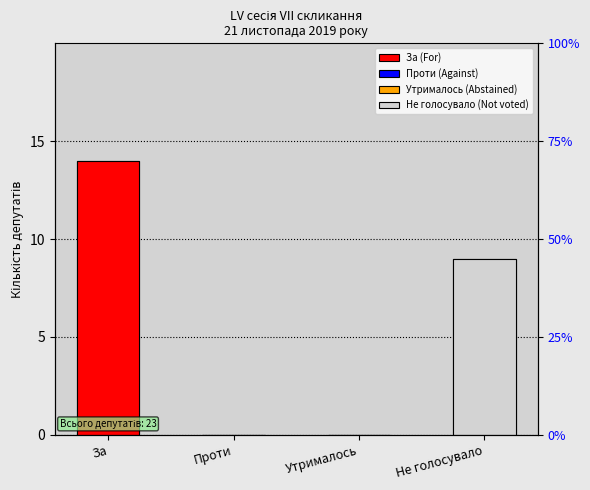

List the labels in order of value, smallest first.

Проти, Утрималось, Не голосувало, За